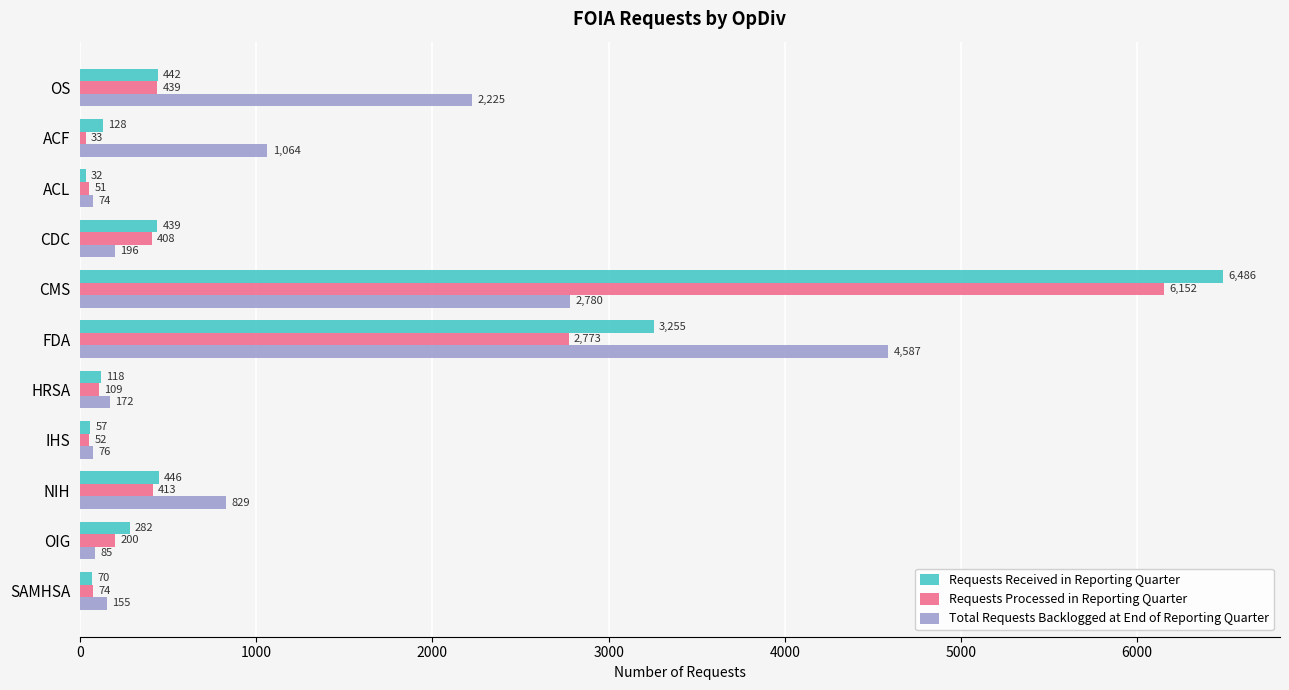

What is the difference between the second highest and minimum values in the Requests Processed in Reporting Quarter series?

2740